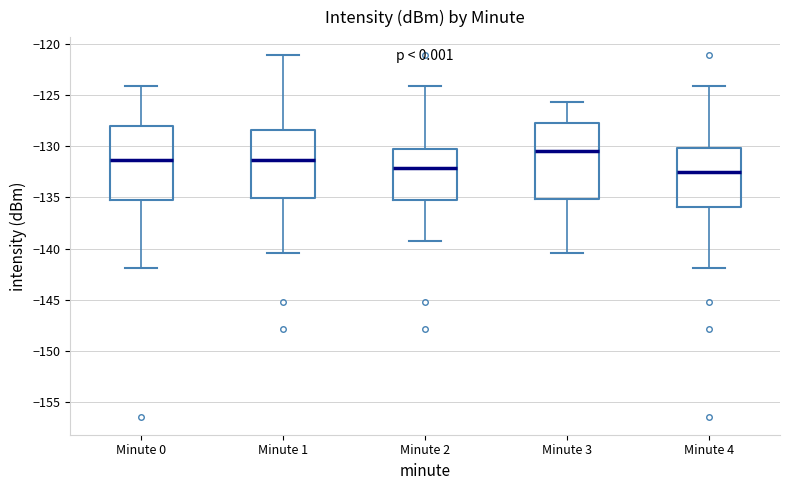

Reading left to right, transcribe this box plot: for each box, give where its median line is, the range the box spans, and where its two whiskers end, as read against the y-axis. The values are not printed on the chart, so give them approximately, as read against the axis.

Minute 0: median -131.5, box -135.5 to -128.0, whiskers -142.0 to -124.0
Minute 1: median -131.5, box -135.0 to -128.5, whiskers -140.5 to -121.0
Minute 2: median -132.0, box -135.5 to -130.0, whiskers -139.5 to -124.0
Minute 3: median -130.5, box -135.0 to -127.5, whiskers -140.5 to -125.5
Minute 4: median -132.5, box -136.0 to -130.0, whiskers -142.0 to -124.0